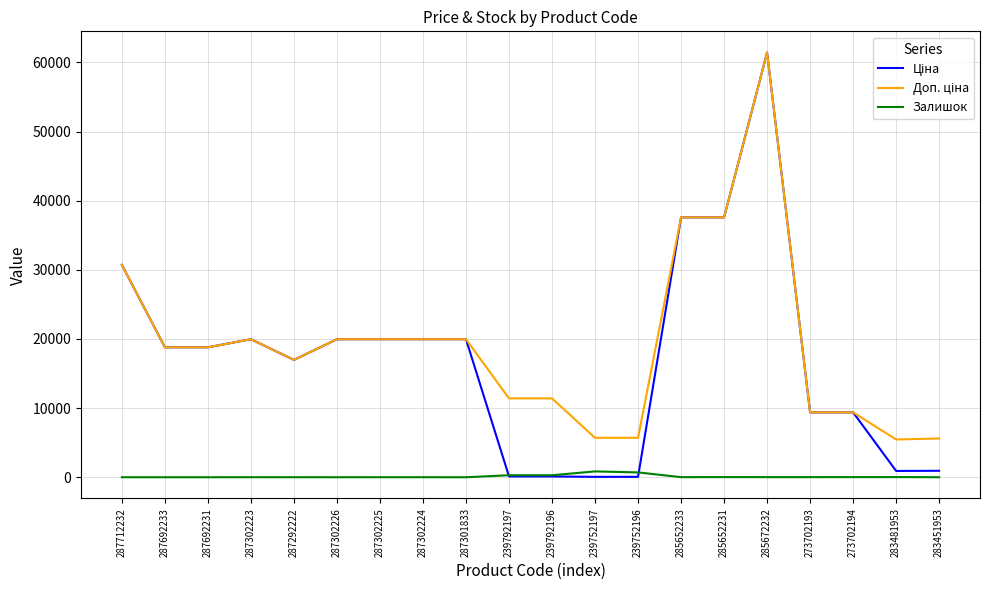

What is the average value of the Залишок series?

112.7